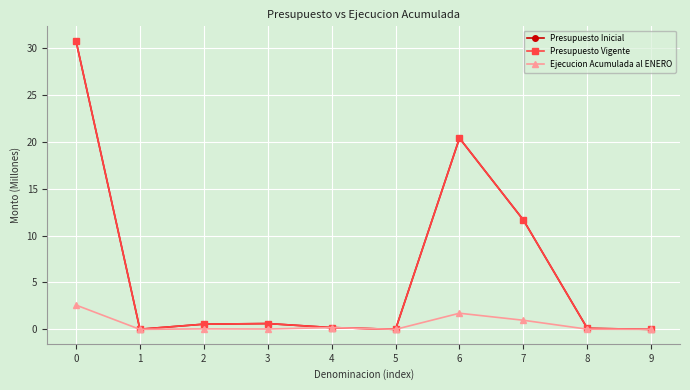

What is the approximate value of Presupuesto Vigente at 4?

0.2